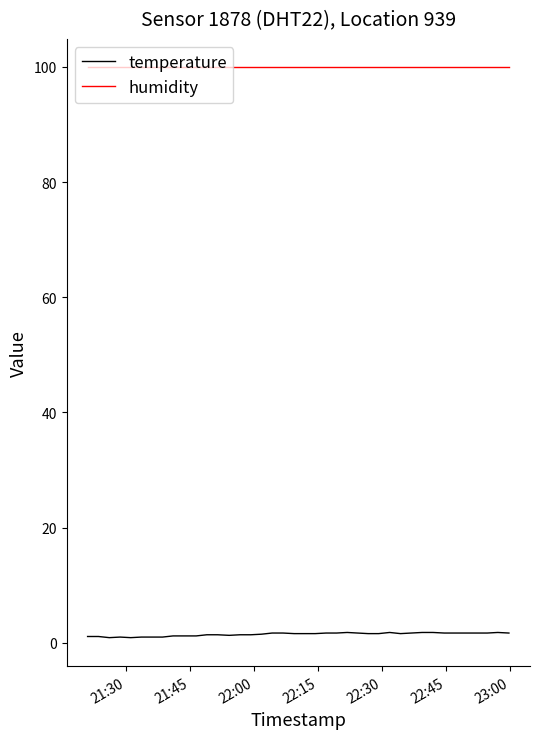

Which series has the widest spread of values?

temperature